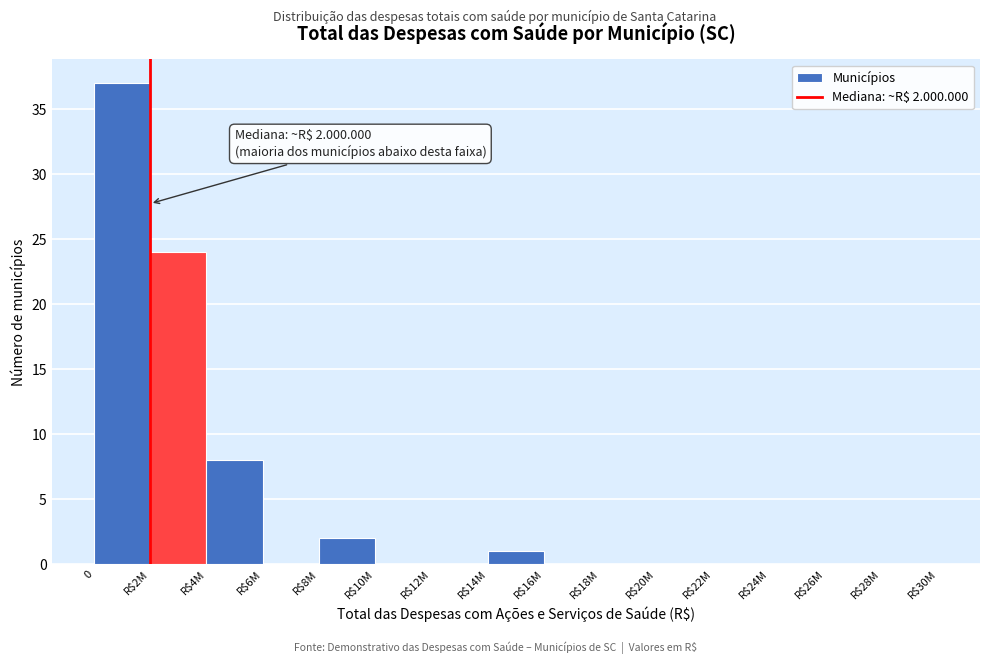

What is the maximum value shown in the chart?

37